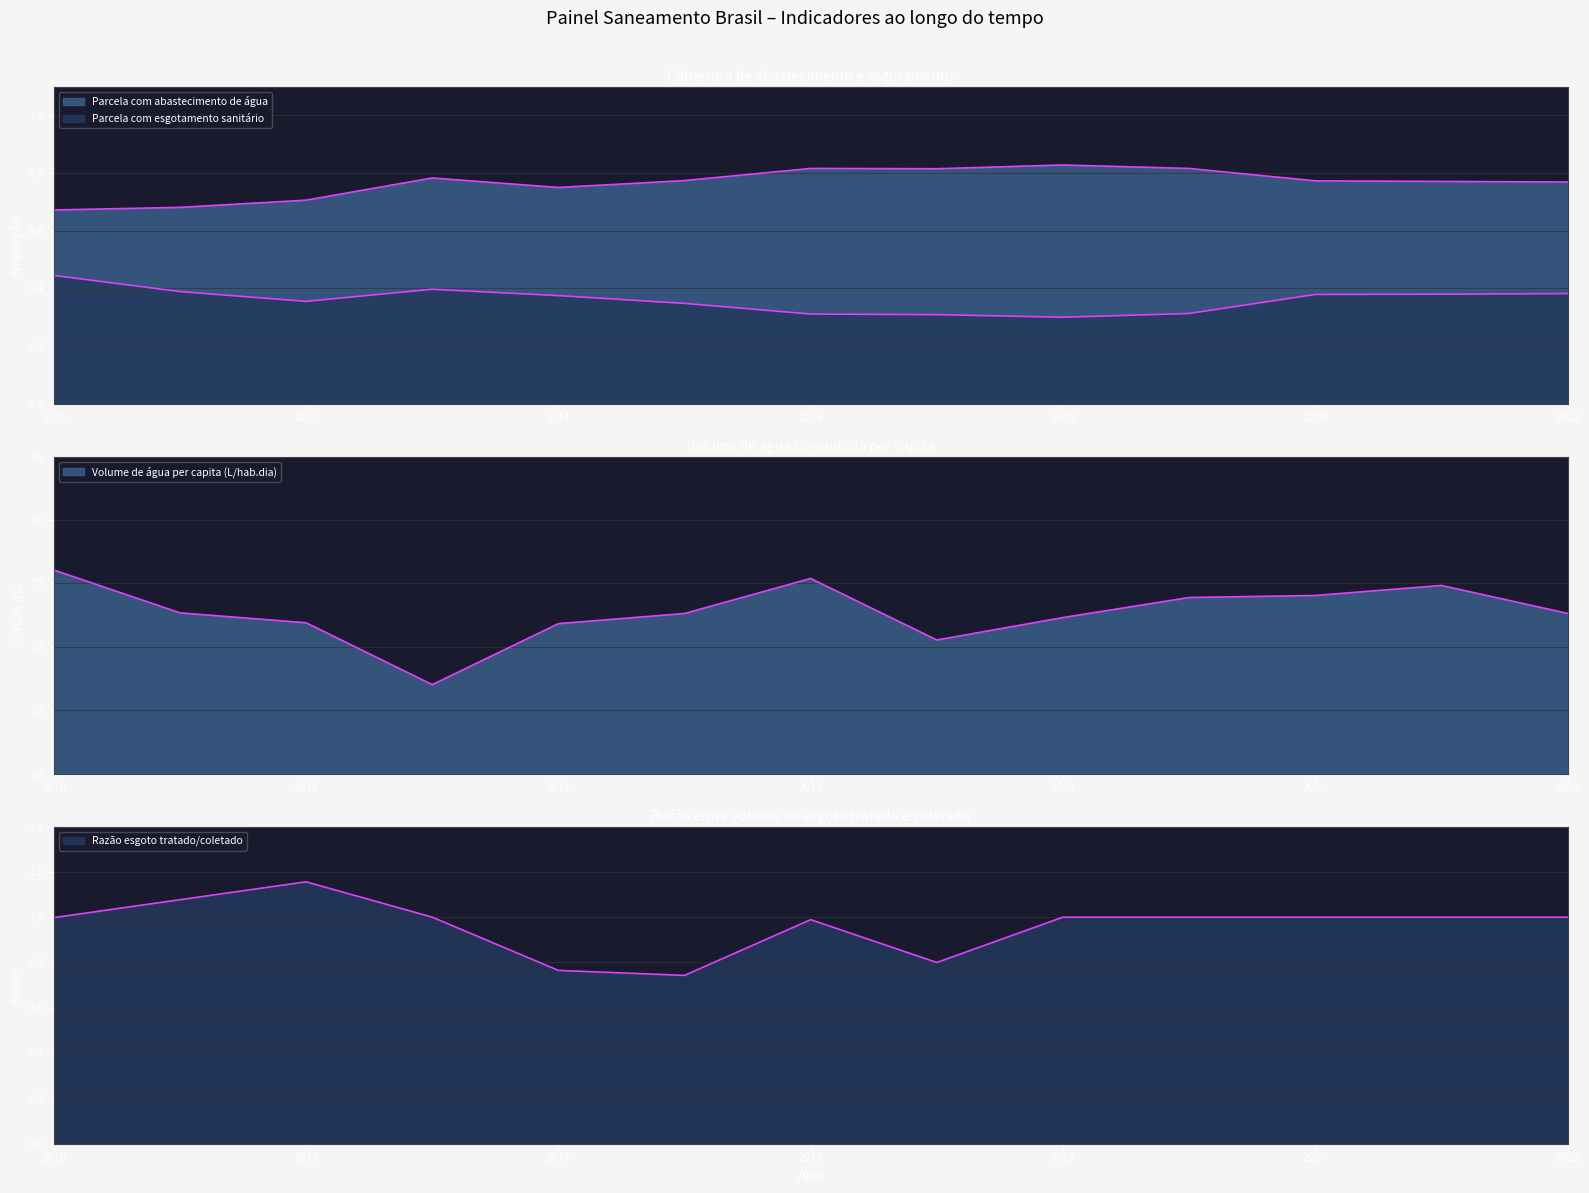

At which category does Parcela com abastecimento de água reach its first local valley?

2014